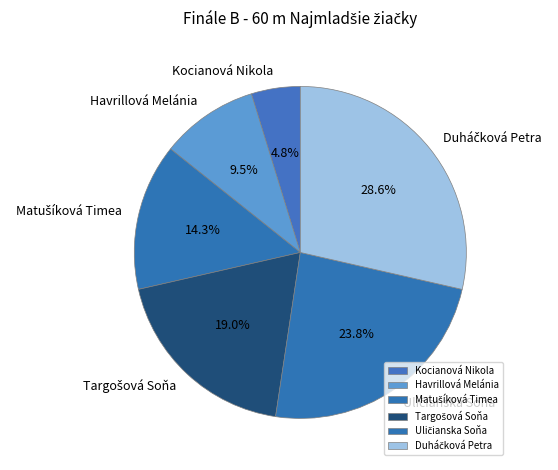

What is the ratio of the value at Havrillová Melánia to the value at Kocianová Nikola?

2.0